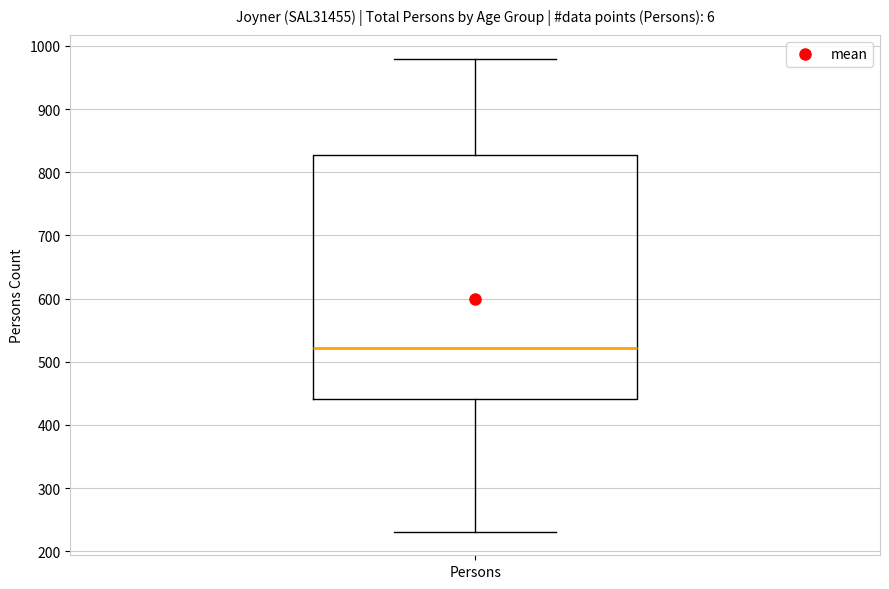

Where does the lower whisker of the box for Persons end on the y-axis? The values are not printed on the chart, so give them approximately, as read against the axis.

230